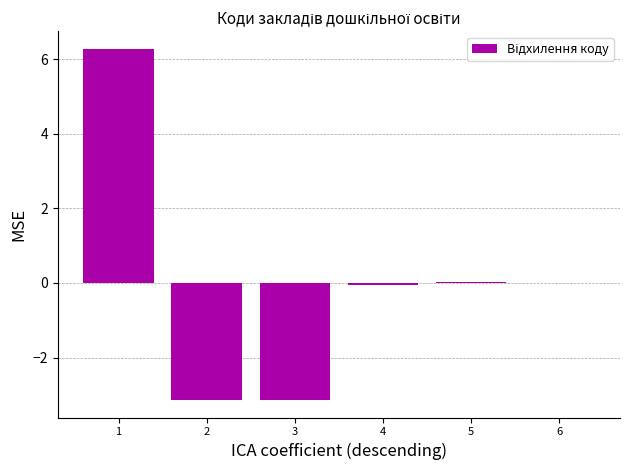

The value at 2 is -1.0. True or false?

False